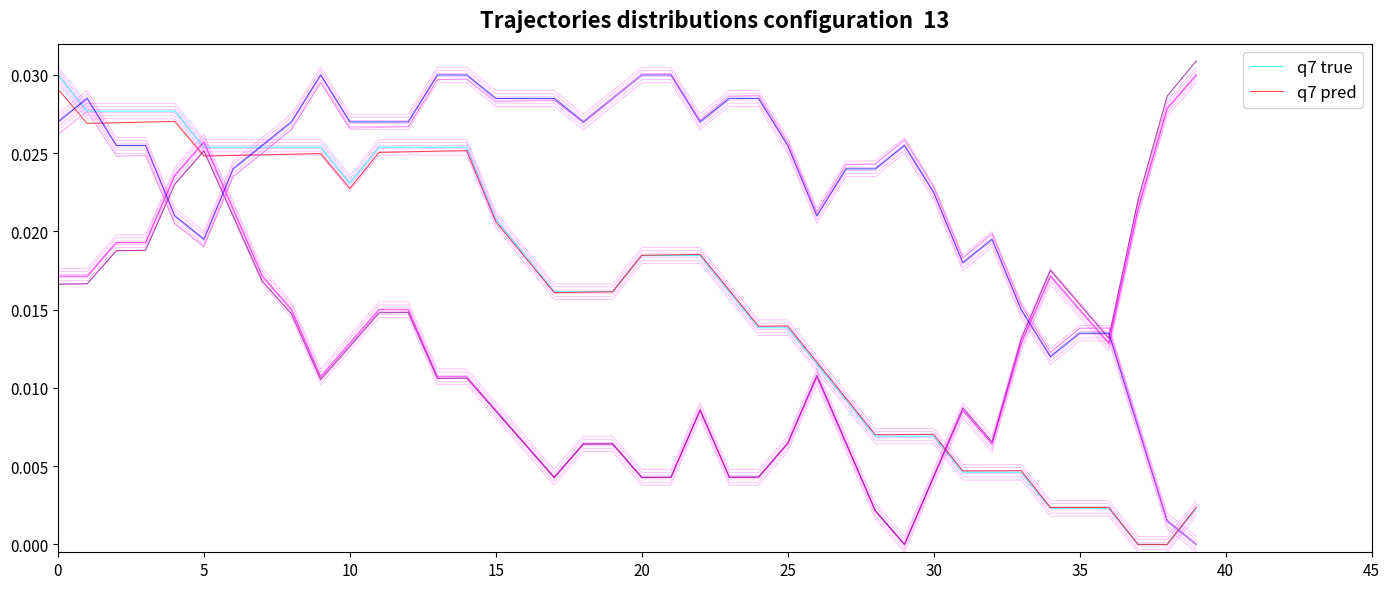

Reading right to left, extract all data points from this chart.

q7 true: 0.0	0.0	0.0	0.0	0.0	0.0	0.0	0.0	0.0	0.0	0.0	0.0	0.0	0.0	0.0	0.0	0.0	0.0	0.0	0.0	0.0	0.0	0.0	0.0	0.0	0.0	0.0	0.0	0.0	0.0	0.0	0.0	0.0	0.0	0.0	0.0	0.0	0.0	0.0	0.0
q7 pred: 0.0	0.0	0.0	0.0	0.0	0.0	0.0	0.0	0.0	0.0	0.0	0.0	0.0	0.0	0.0	0.0	0.0	0.0	0.0	0.0	0.0	0.0	0.0	0.0	0.0	0.0	0.0	0.0	0.0	0.0	0.0	0.0	0.0	0.0	0.0	0.0	0.0	0.0	0.0	0.0